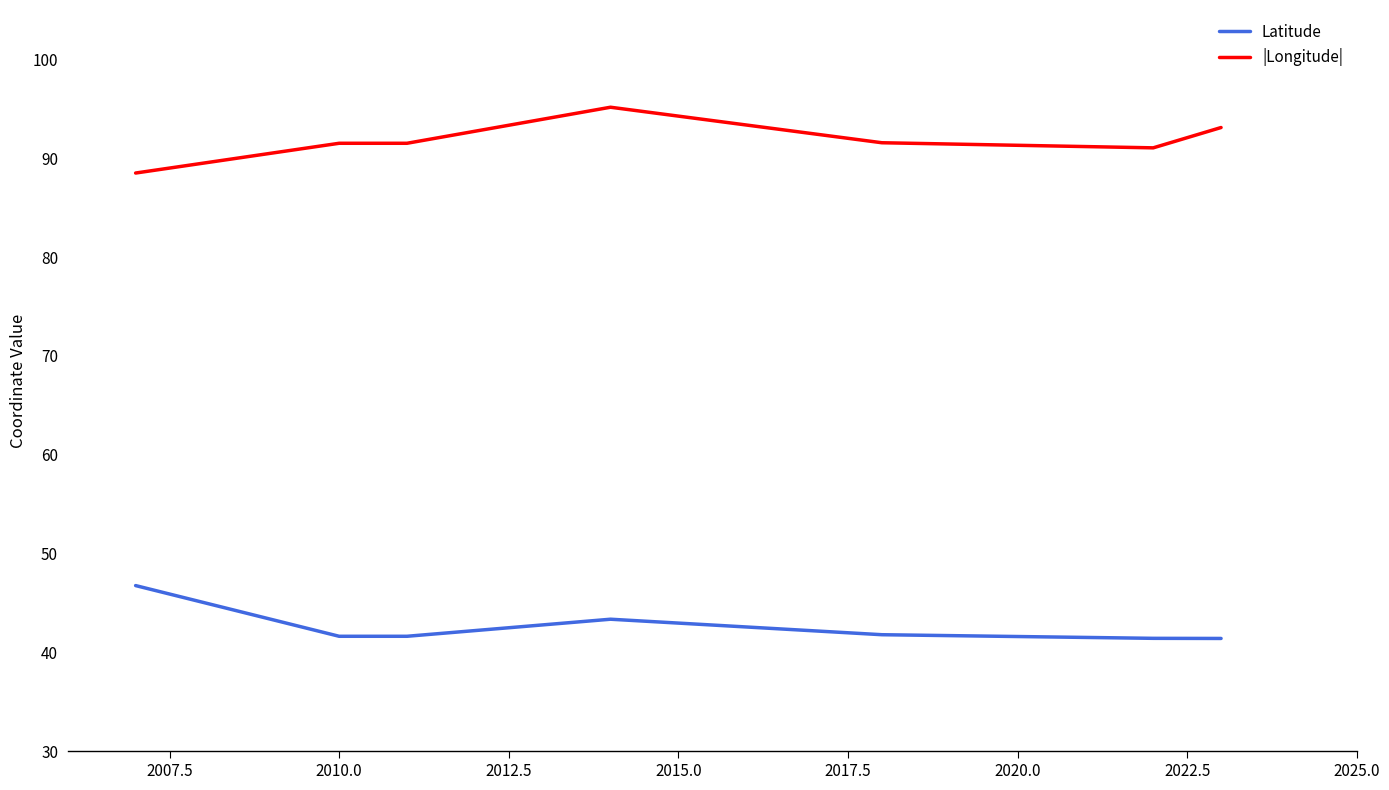

Which series has the largest total across all categories?

|Longitude|